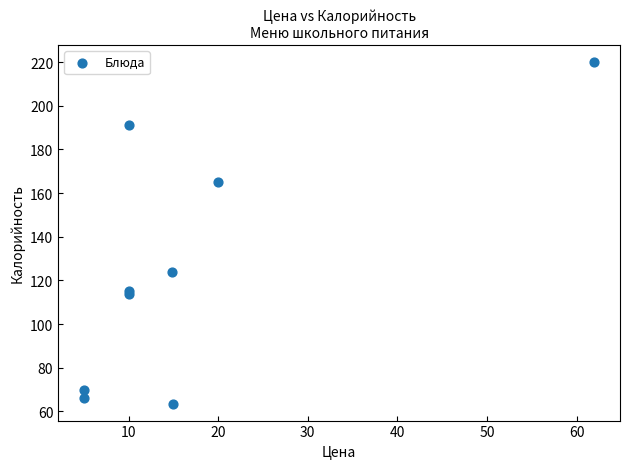

What Y value in the scatter plot is closest to 141?

124.0